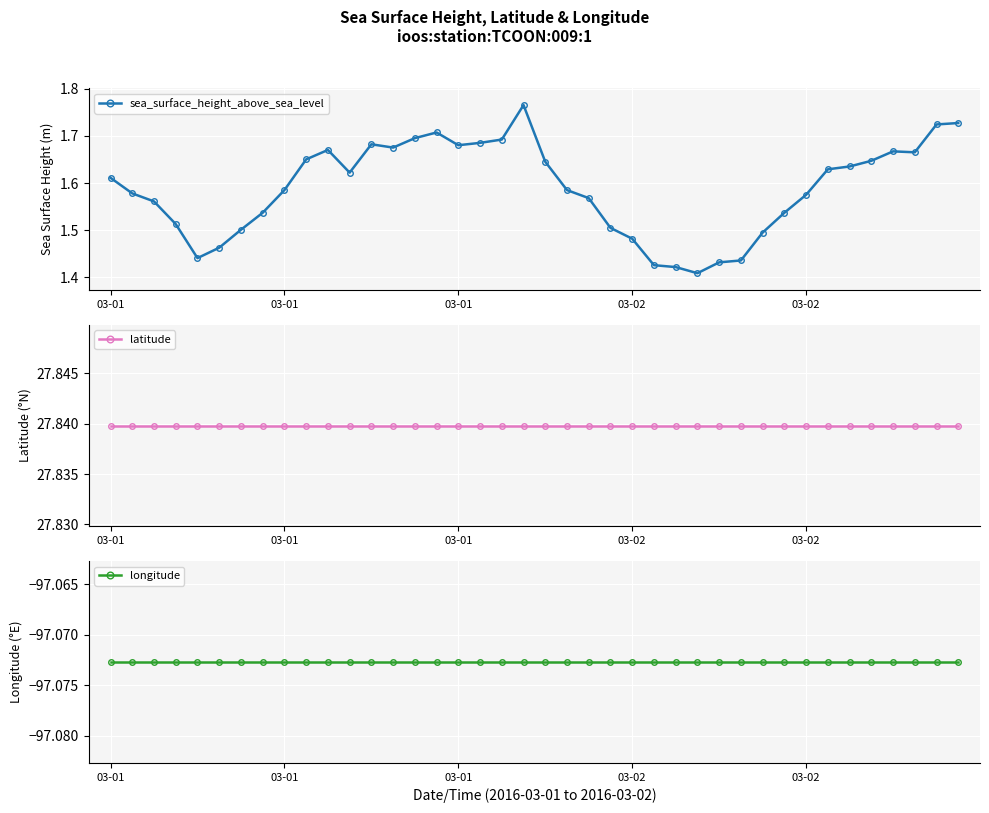

What is the value of the latitude point at the 37th from the left?

27.8